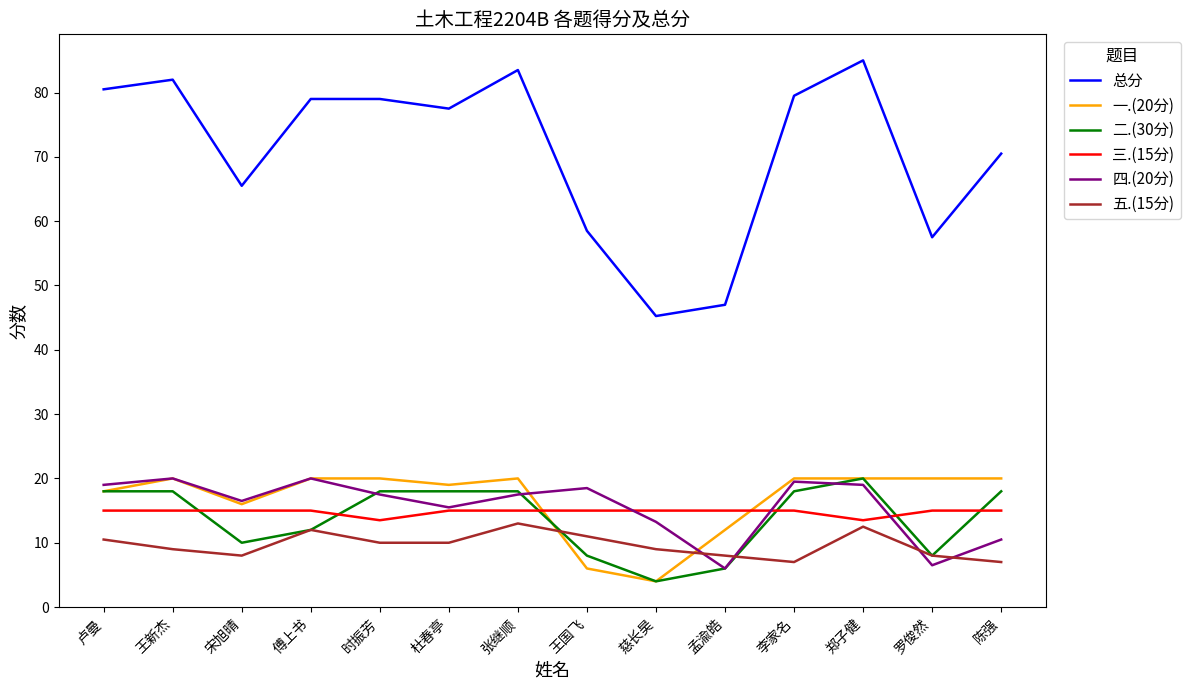

What position from the left is 时振芳?

5